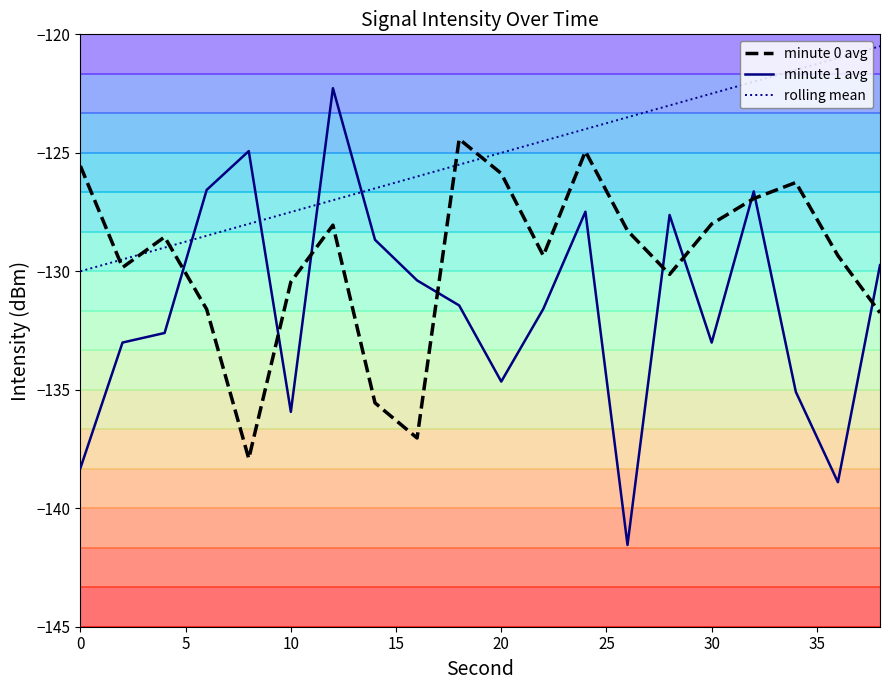

What value does the rolling mean series have at 18?

-125.5